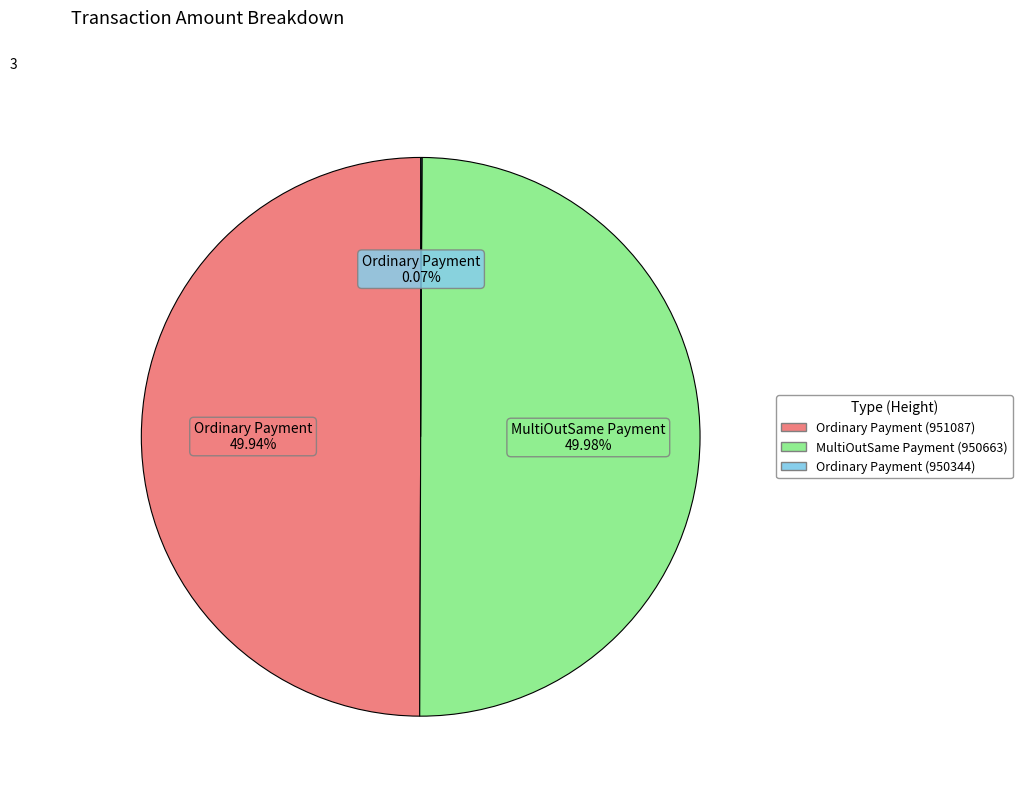

What is the ratio of the value at Ordinary Payment (951087) to the value at MultiOutSame Payment (950663)?

1.0